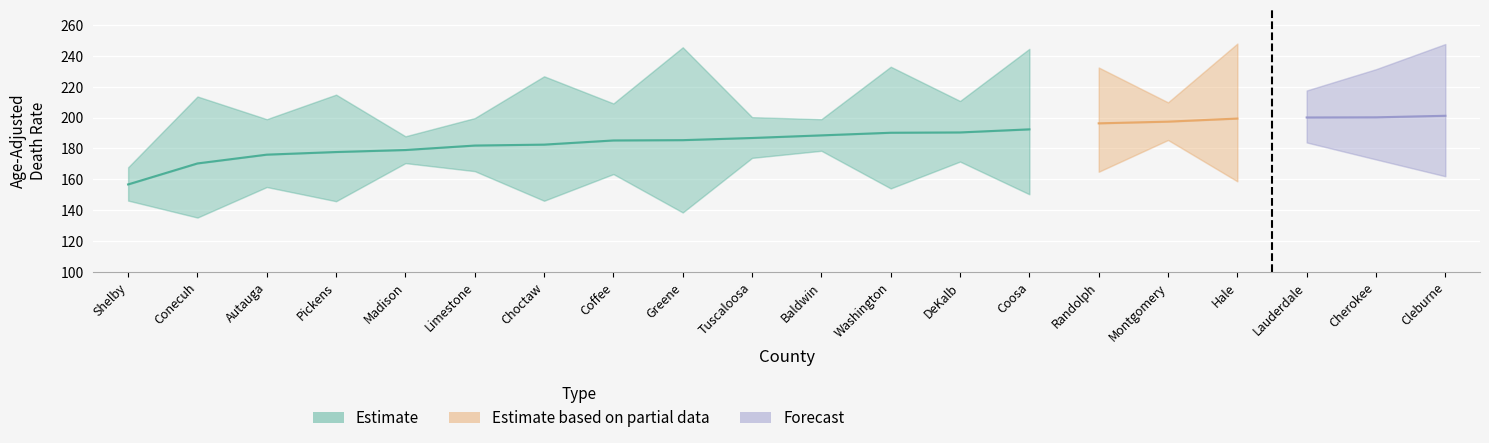

True or false: Upper CI and Rate cross at least once.

False